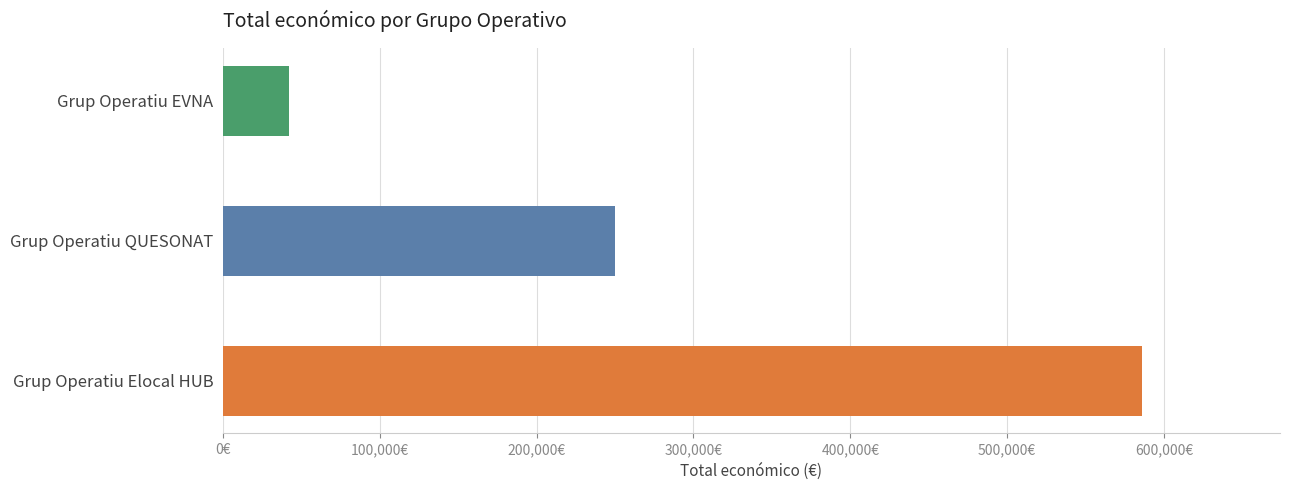

Are the bars grouped side by side (vs. stacked)?

No